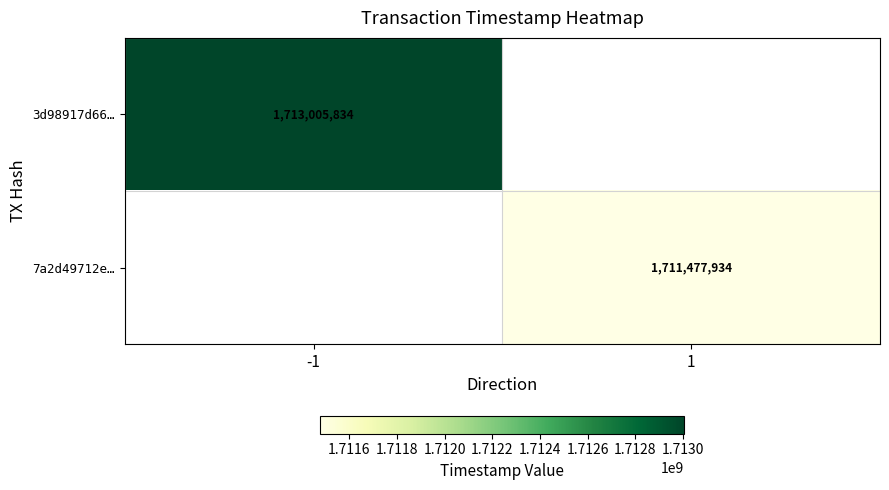

The 7a2d49712e… series shows 2914563495 at 1. True or false?

False